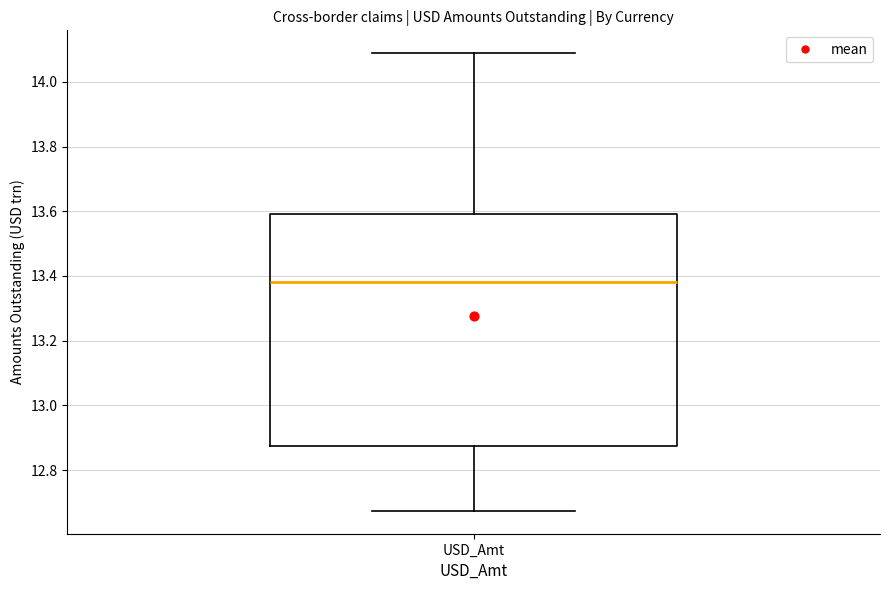

Read this box plot against the y-axis: the position of the median line, the range covered by the box, and the ends of both whiskers. The values are not printed on the chart, so give them approximately, as read against the axis.

median 13.38, box 12.88 to 13.60, whiskers 12.68 to 14.08